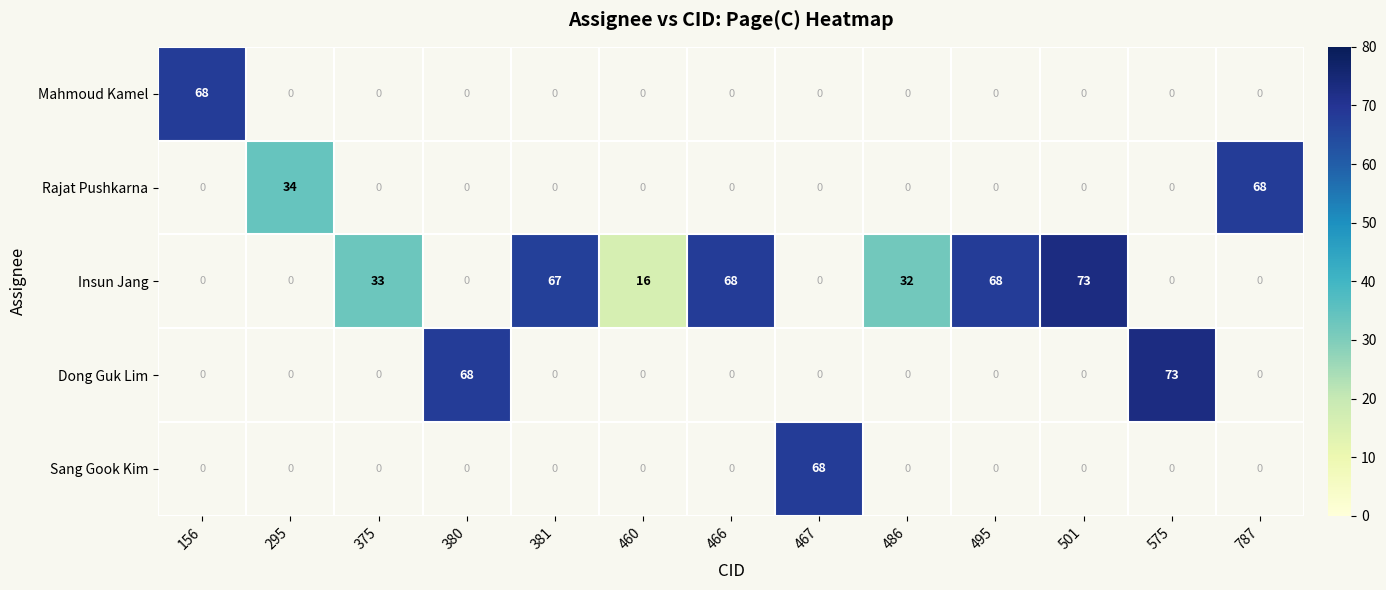

True or false: Sang Gook Kim has a value of 26 at 467.

False